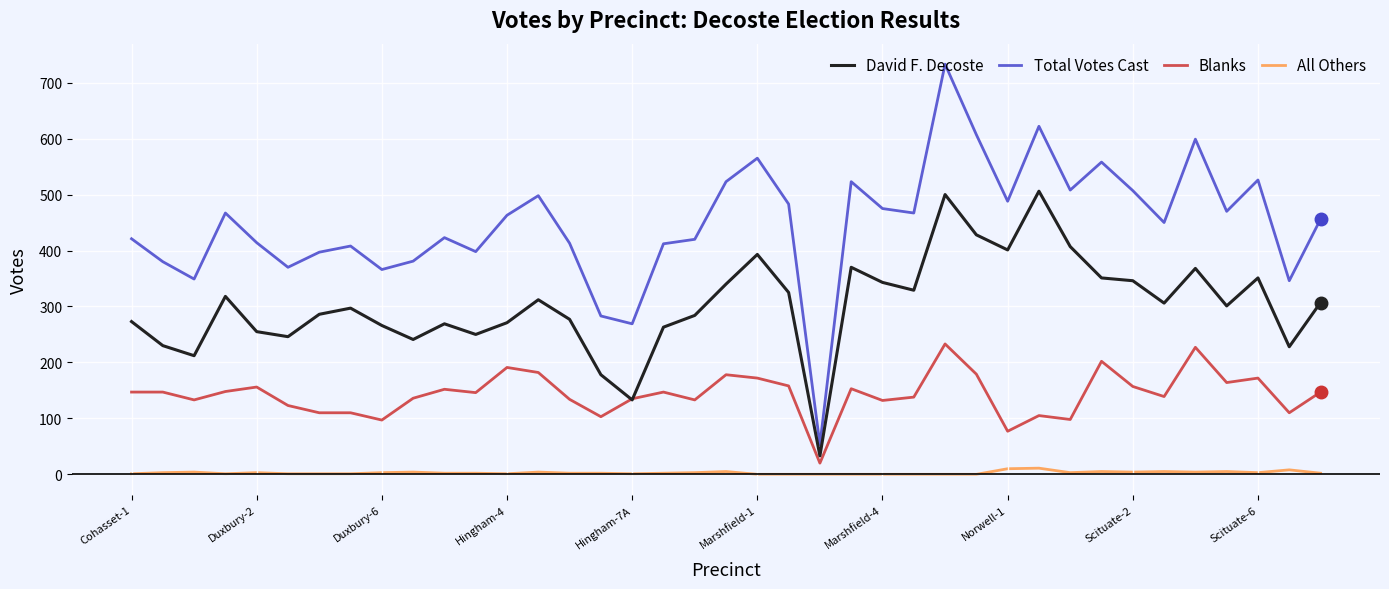

List the series in order of their peak value, lowest first.

All Others, Blanks, David F. Decoste, Total Votes Cast